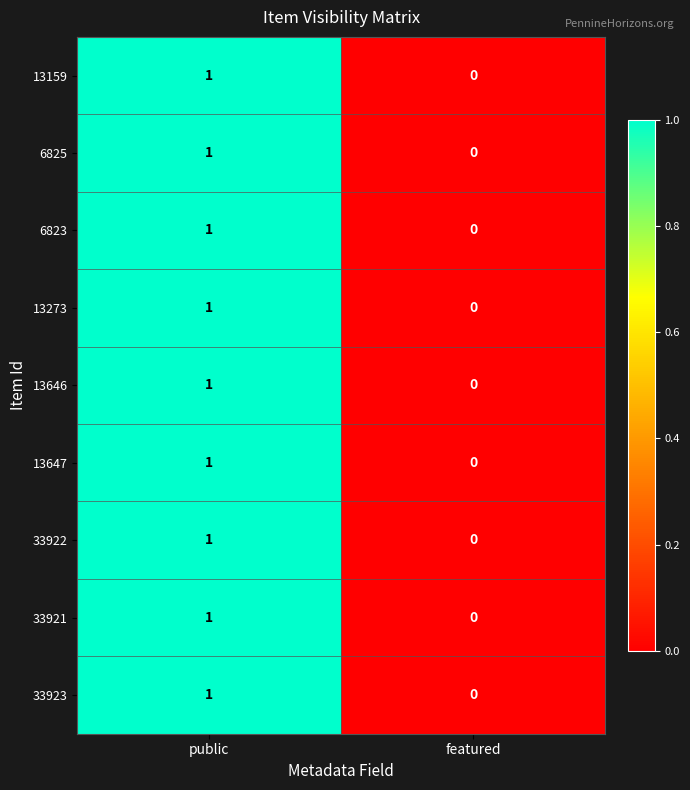

At which category is the sum across all series the highest?

public